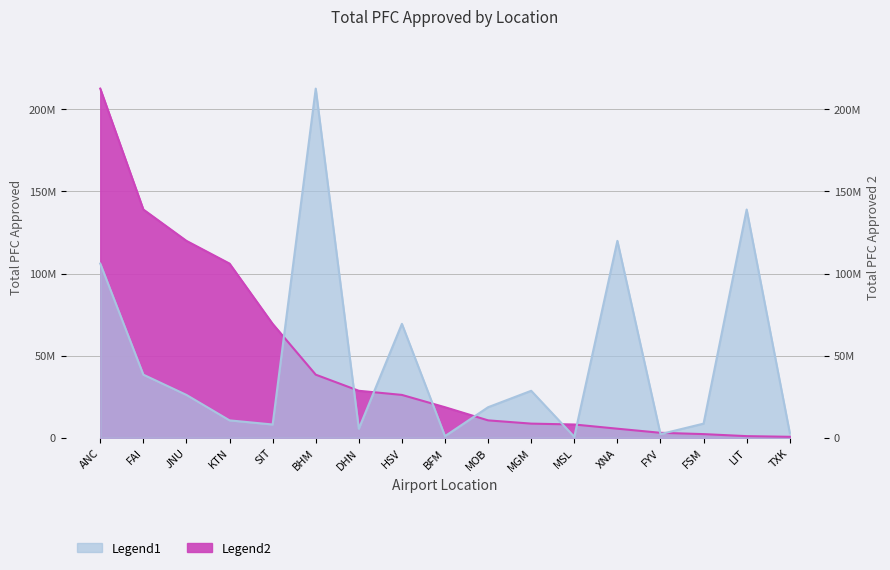

Where does the Legend2 series first go above 18591922?

ANC